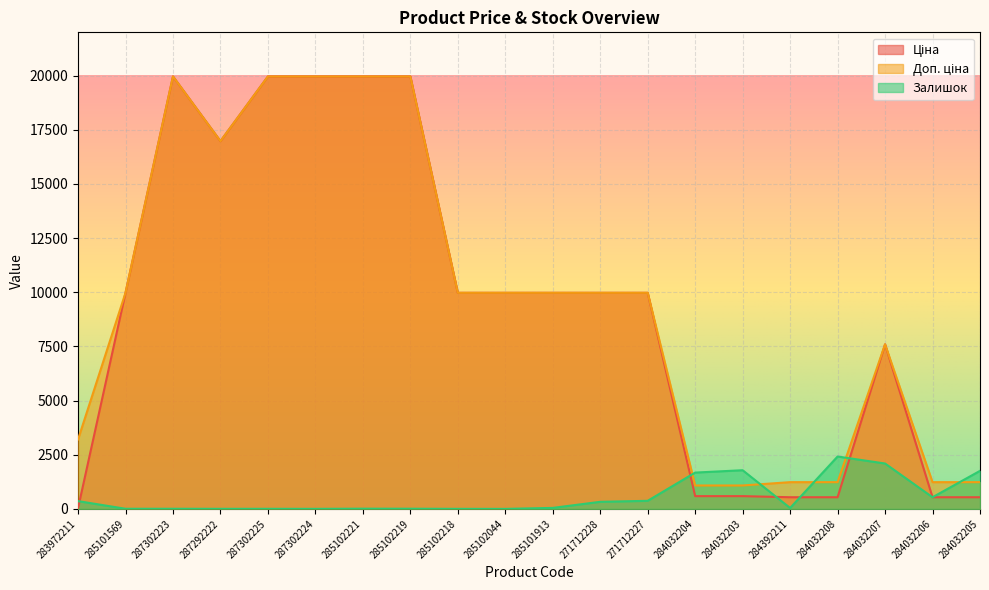

How many lines are shown in the chart?

3